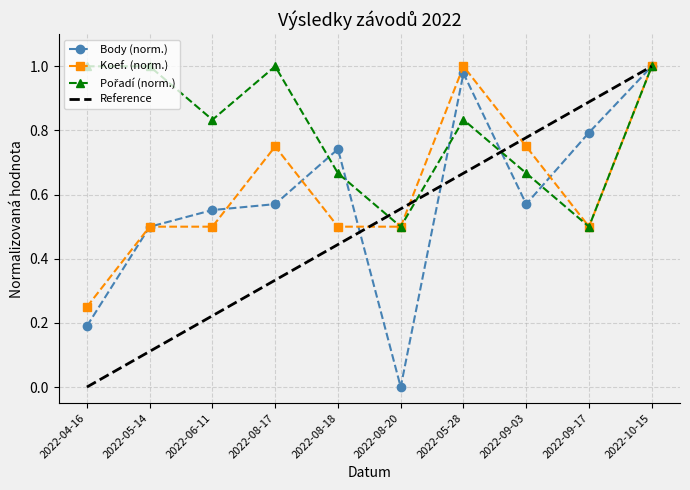

True or false: Body has a value of 0.7 at 2022-08-18.

True